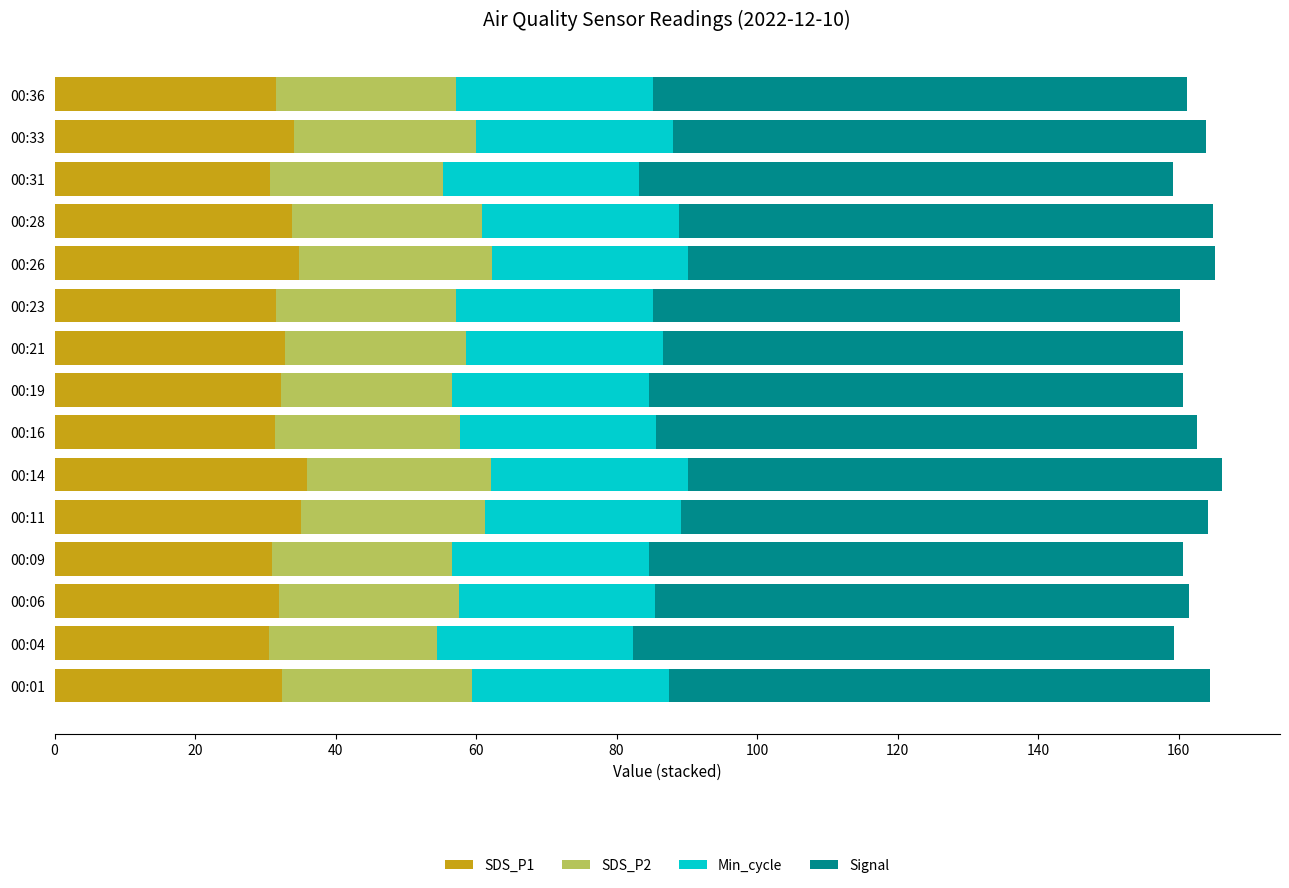

What is the lowest value of the SDS_P1 series?

30.6